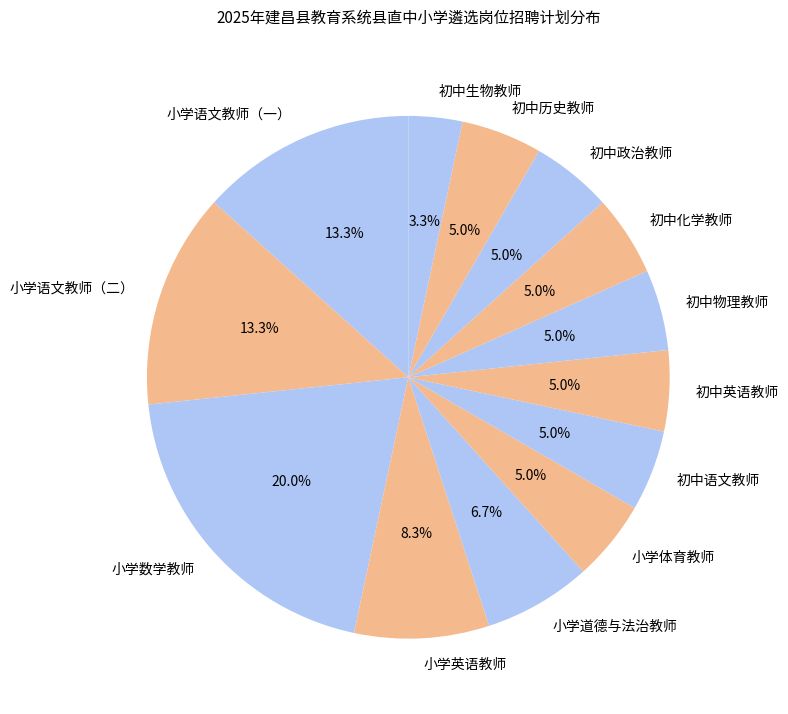

True or false: 小学体育教师 accounts for 1% of the total.

False